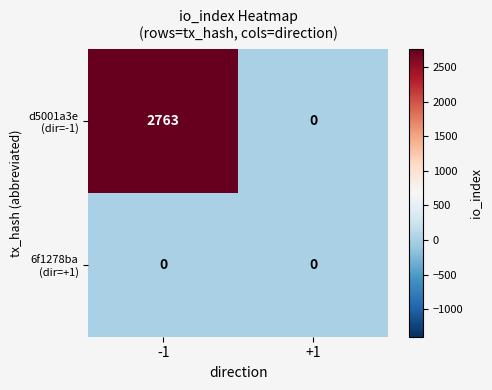

What is the total value across all series at -1?

2763